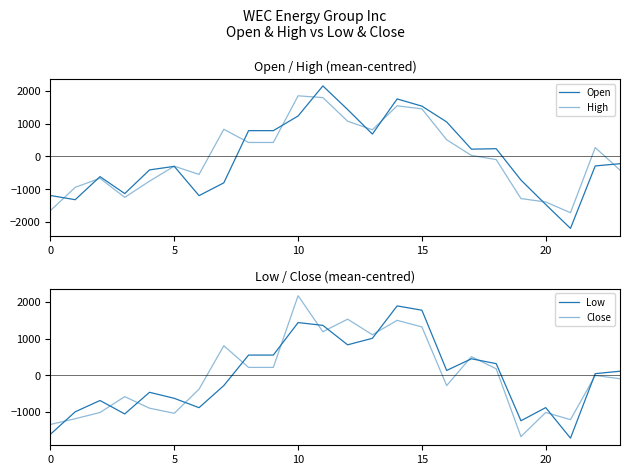

What is the approximate value of High at 11?

1793.2